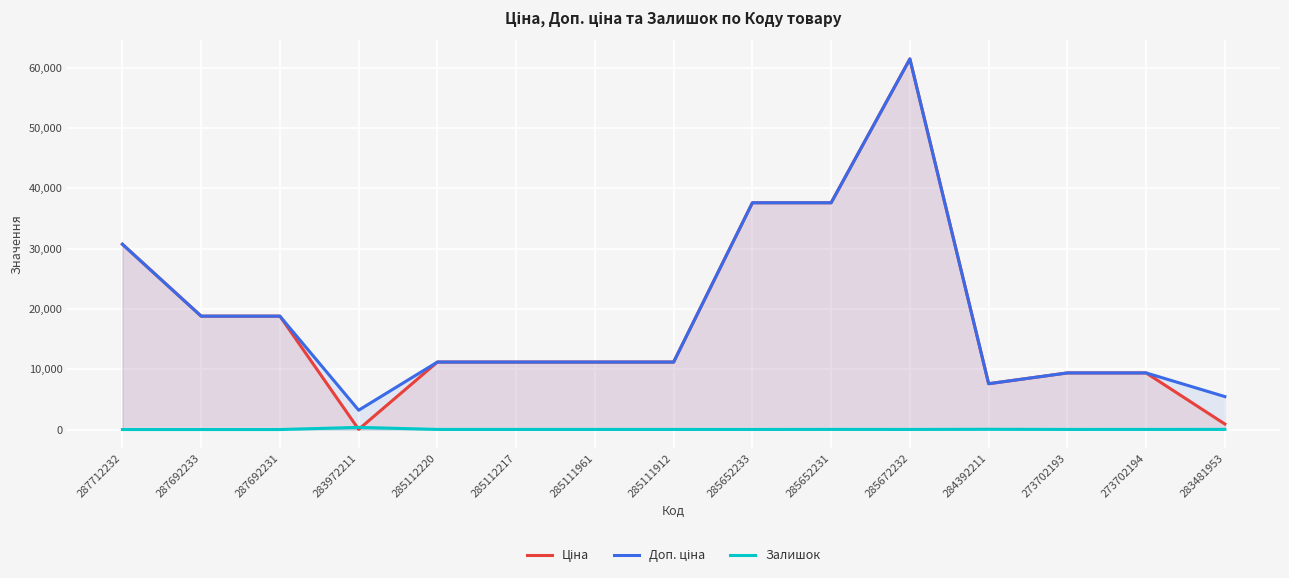

What is the difference between the maximum and minimum values in the Ціна series?

61402.2